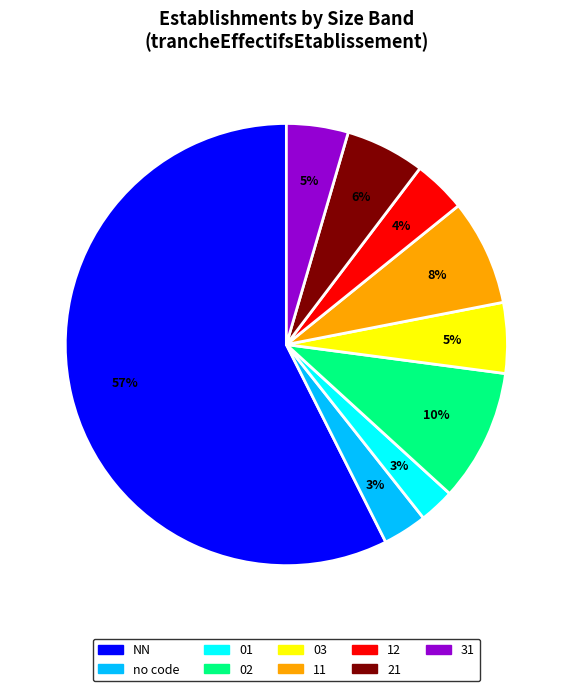

Is there a majority slice in this chart?

Yes